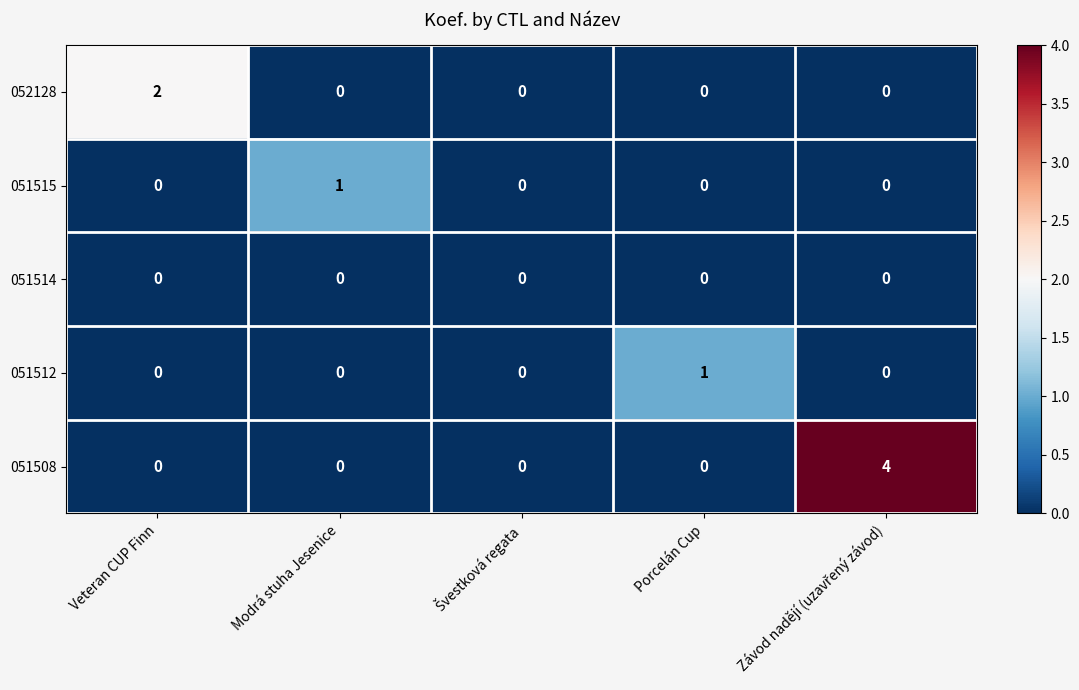

Which series has the largest range (max minus min)?

051508